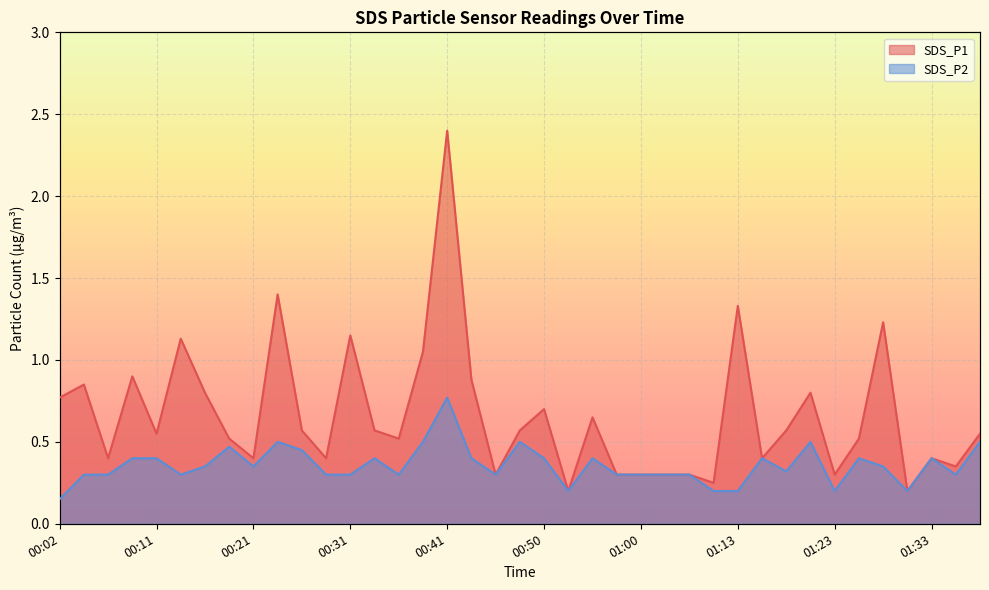

What are all the series names shown in the legend?

SDS_P1, SDS_P2